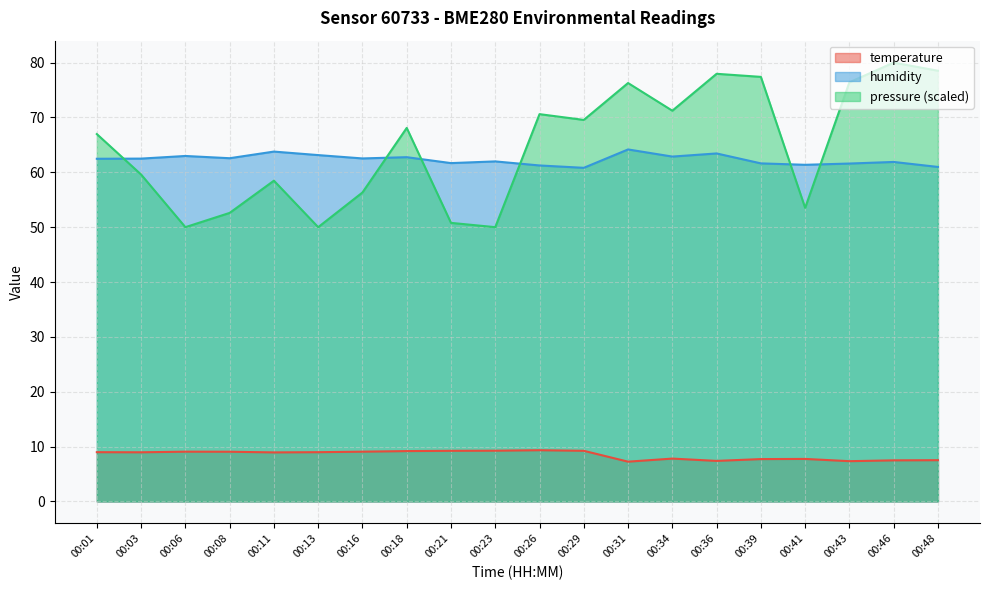

How many lines are shown in the chart?

3